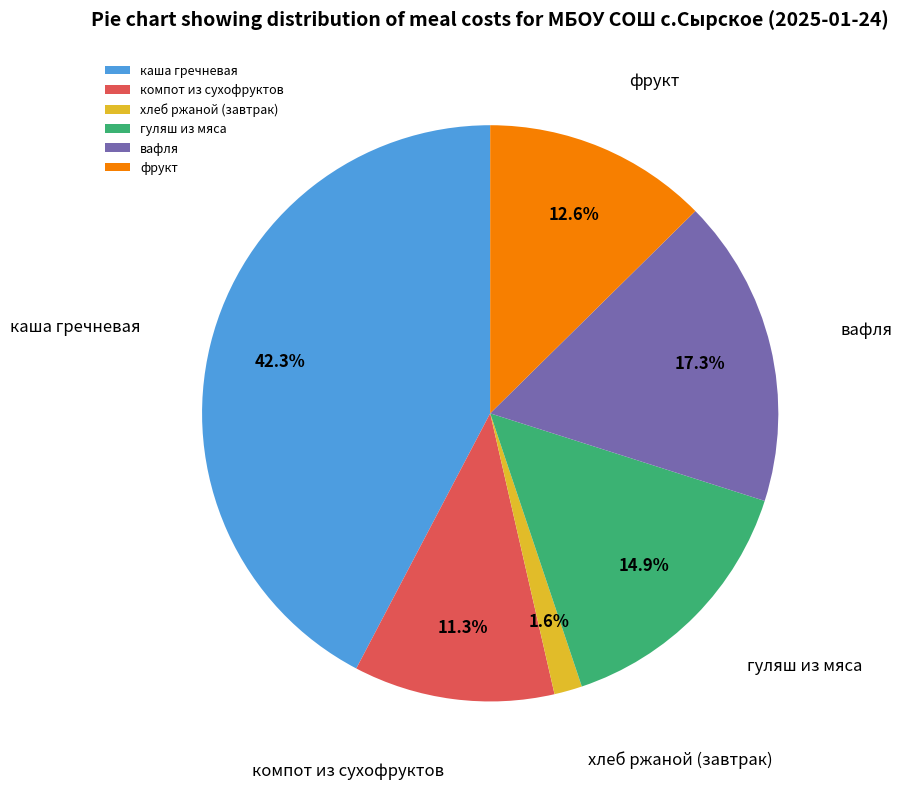

Rank the categories by value from highest to lowest.

каша гречневая, вафля, гуляш из мяса, фрукт, компот из сухофруктов, хлеб ржаной (завтрак)